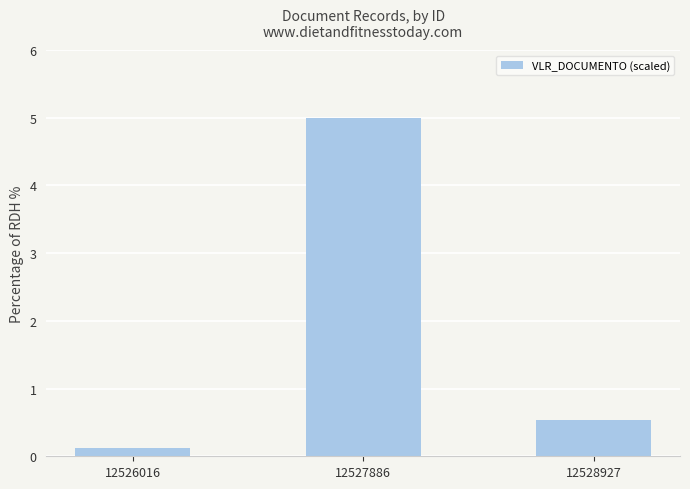

Count the number of categories in the chart.

3